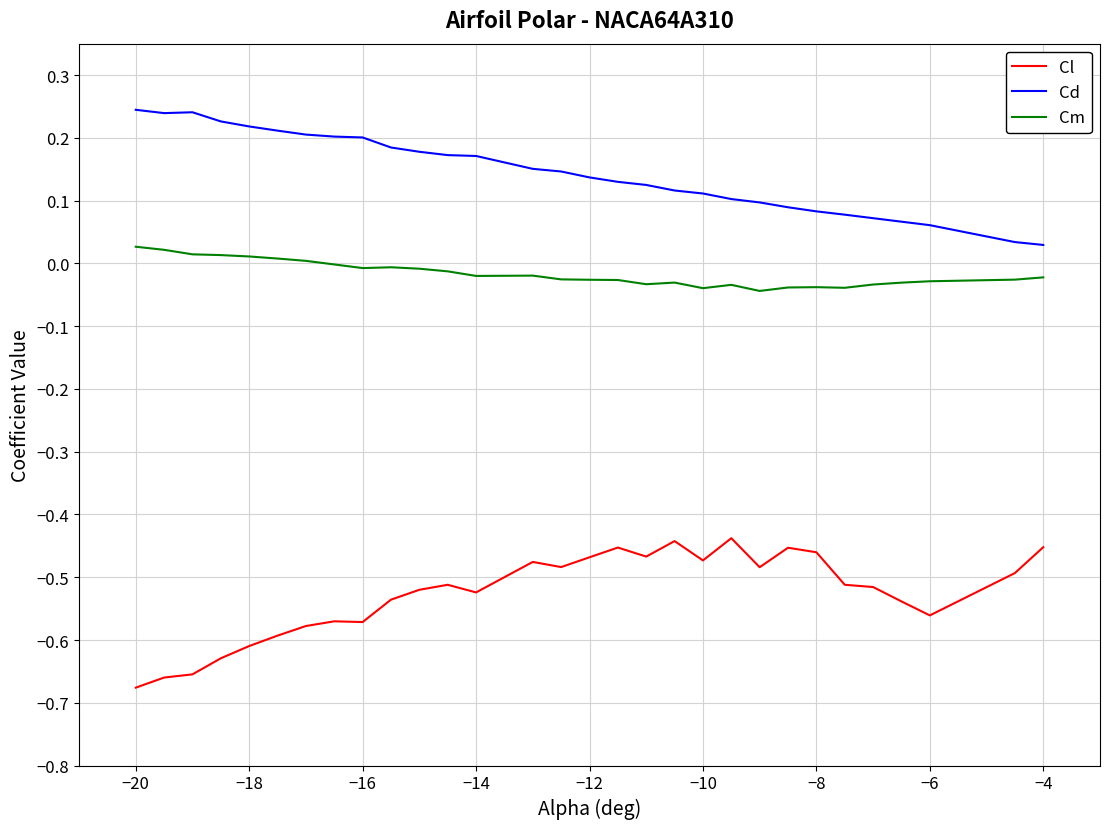

Which series has the largest range (max minus min)?

Cl